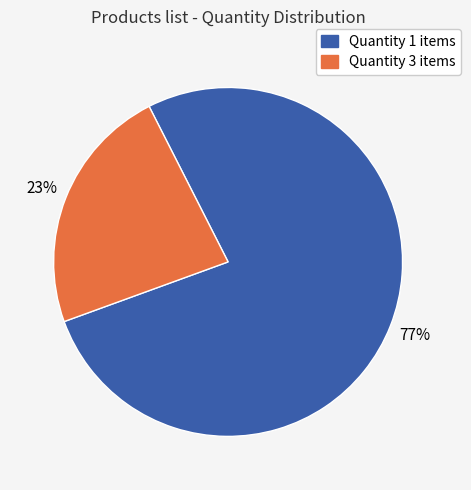

Is there a majority slice in this chart?

Yes